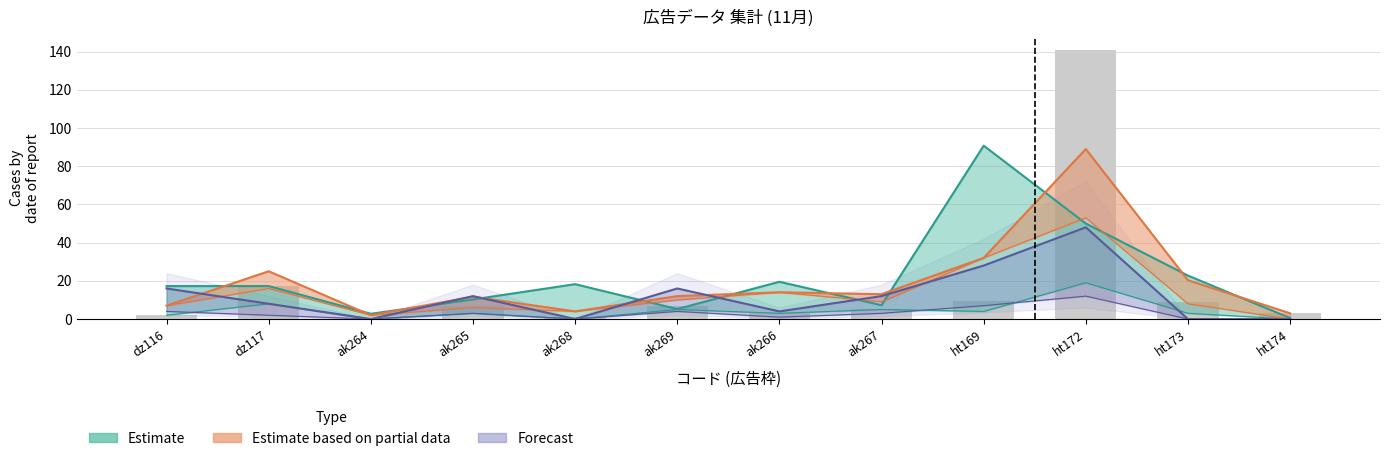

Between ht173 and ak266, which is larger?

ht173